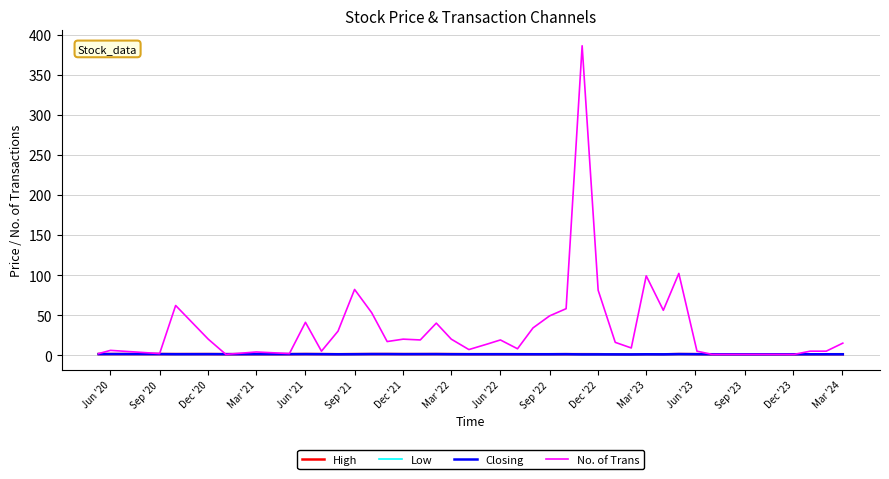

Which series has the widest spread of values?

No. of Trans